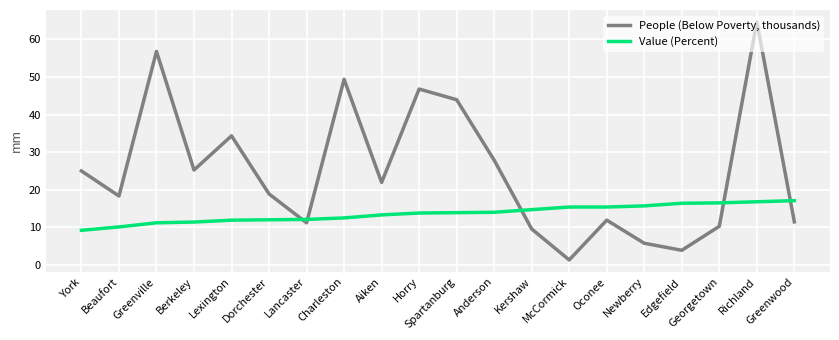

Rank the series at Dorchester from highest to lowest value.

People (Below Poverty, thousands), Value (Percent)